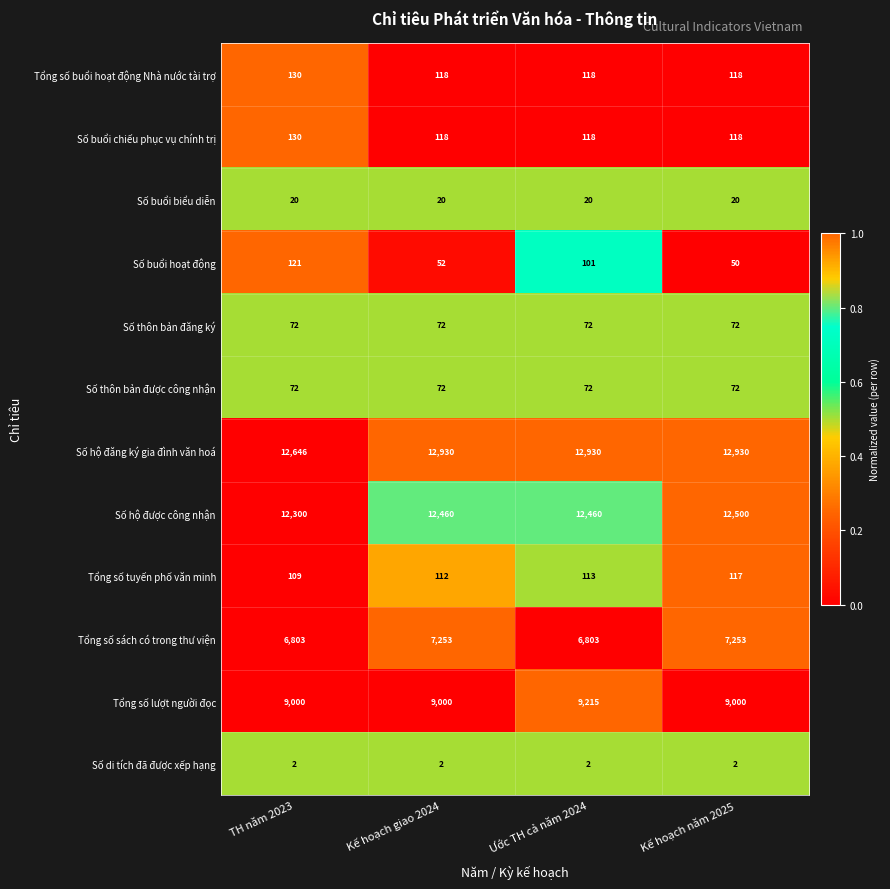

At which category is the sum across all series the highest?

Kế hoạch năm 2025